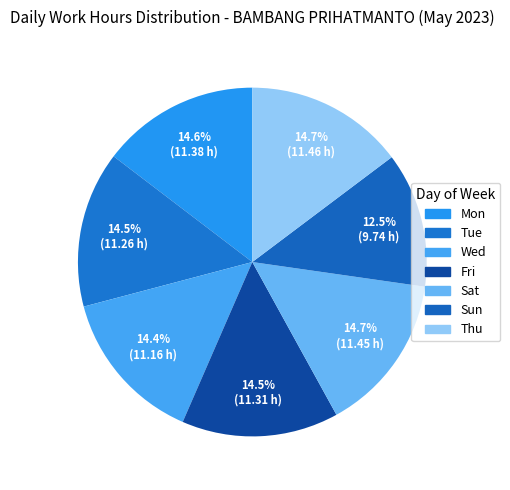

Approximately how many times larger is the value at Wed compared to Thu?

1.0